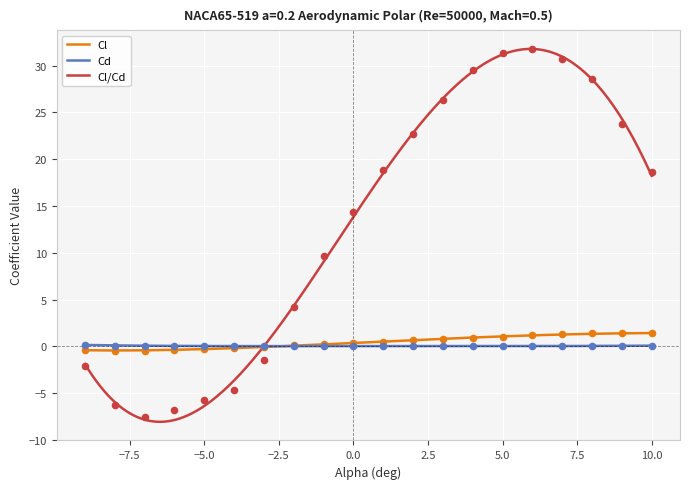

Which series has the widest spread of Y values?

Cl/Cd